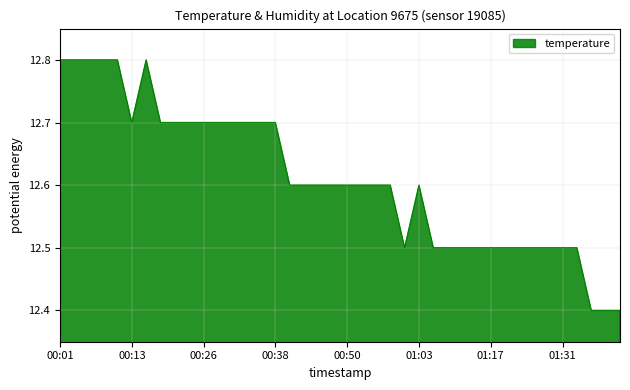

How many lines are shown in the chart?

1